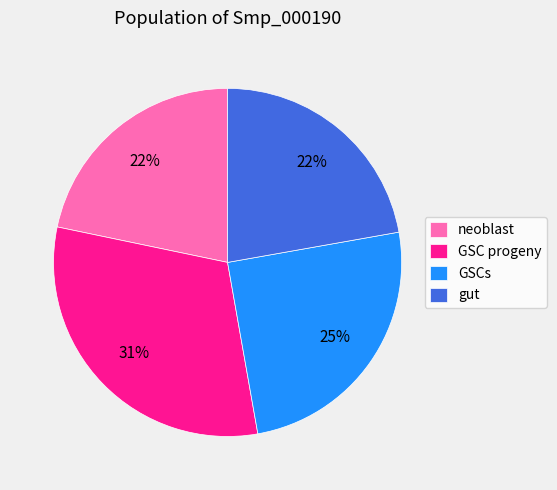

How many slices are in this pie chart?

4